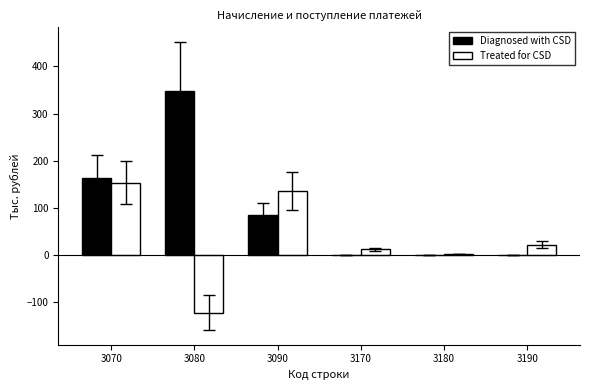

What are all the series names shown in the legend?

Diagnosed with CSD, Treated for CSD